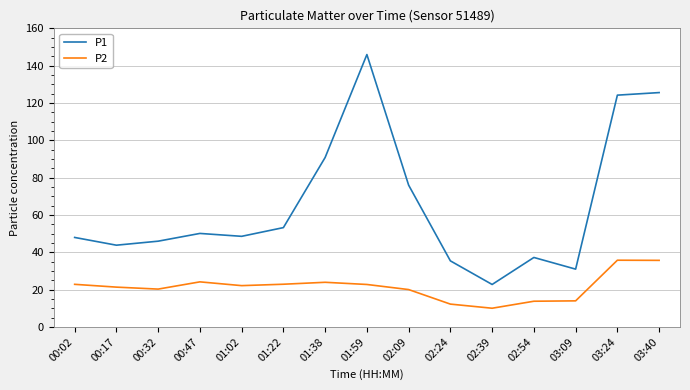

Which category has the lowest value across all series?

02:39